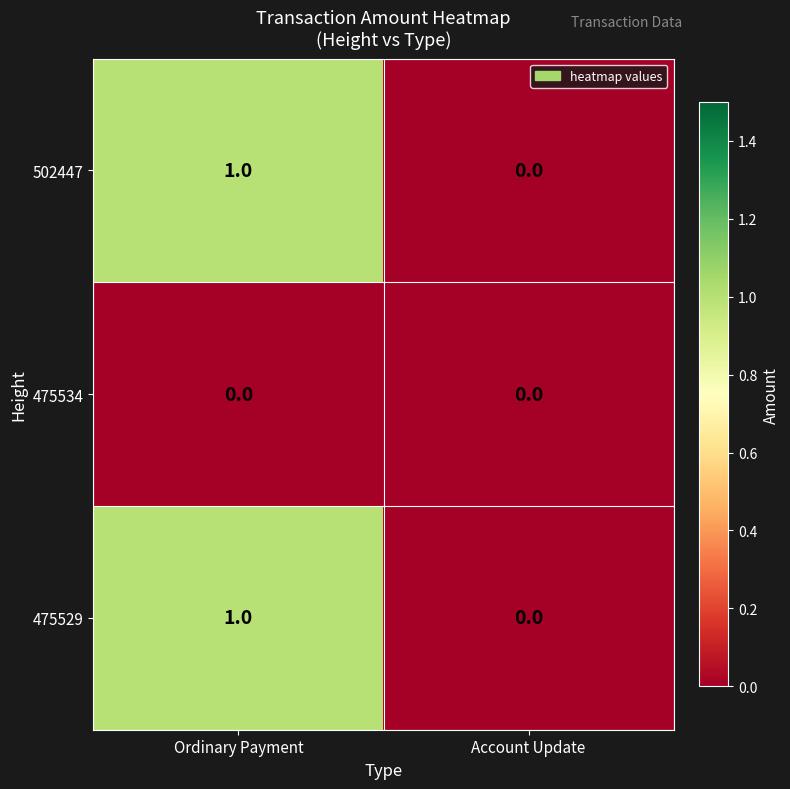

What is the difference between the highest and lowest values at Ordinary Payment?

1